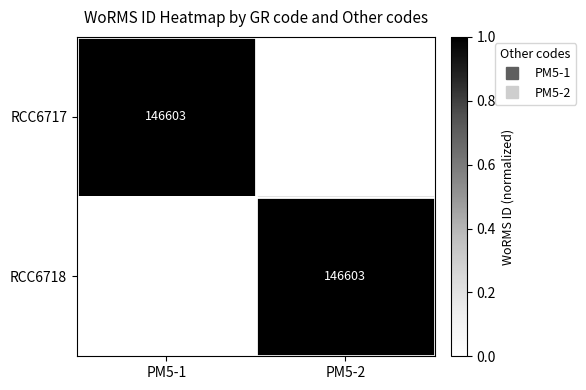

What is the difference between the maximum and minimum values in the RCC6718 series?

1